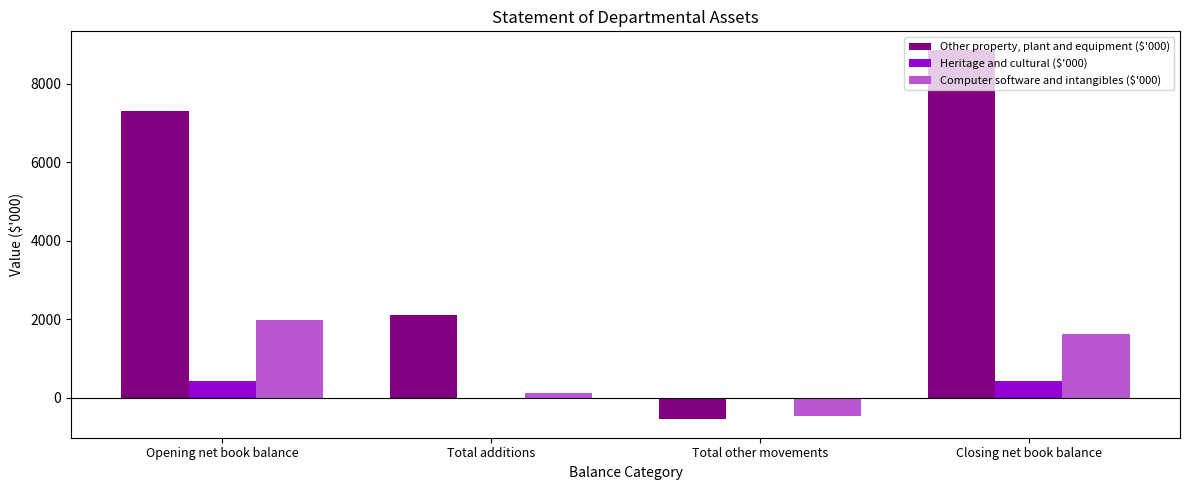

What are all the series names shown in the legend?

Other property, plant and equipment ($'000), Heritage and cultural ($'000), Computer software and intangibles ($'000)